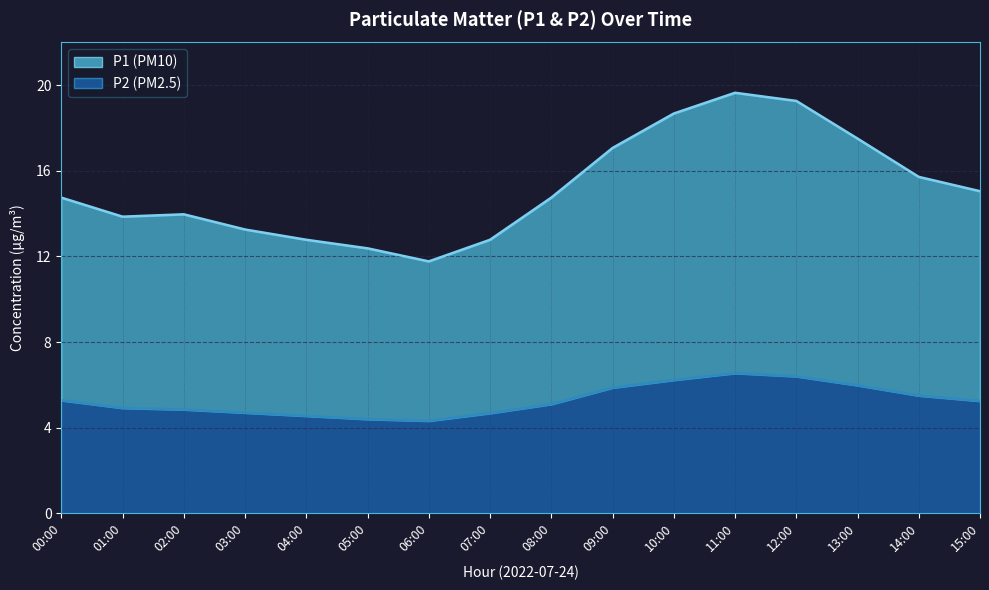

Rank the series by their maximum value, from highest to lowest.

P1, P2